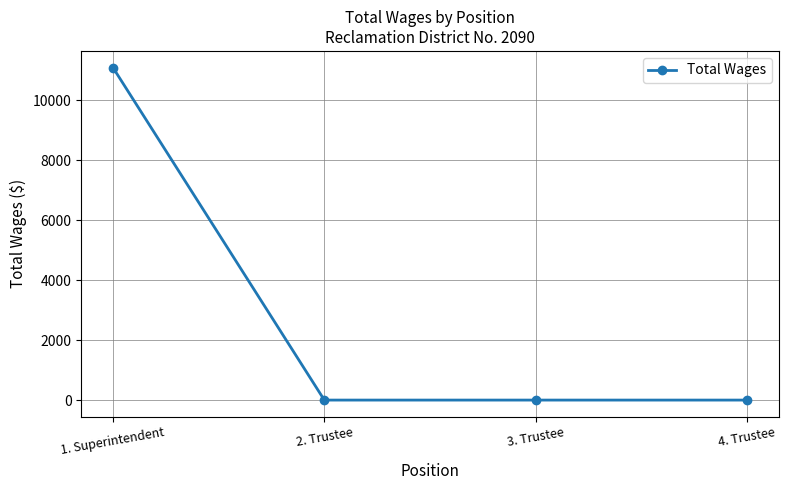

Is it true that the value at 4. Trustee is 0?

True